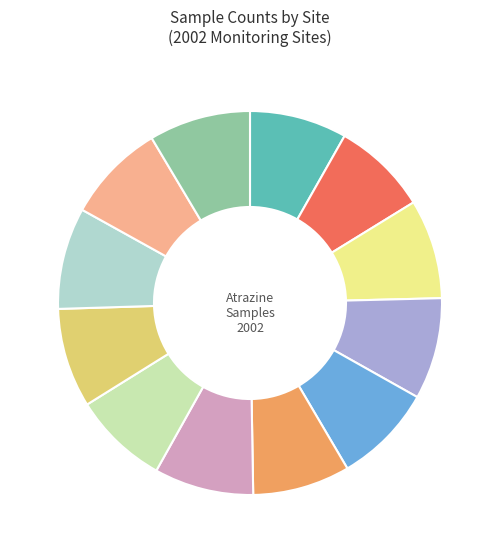

Is there any slice that represents more than half of the pie?

No